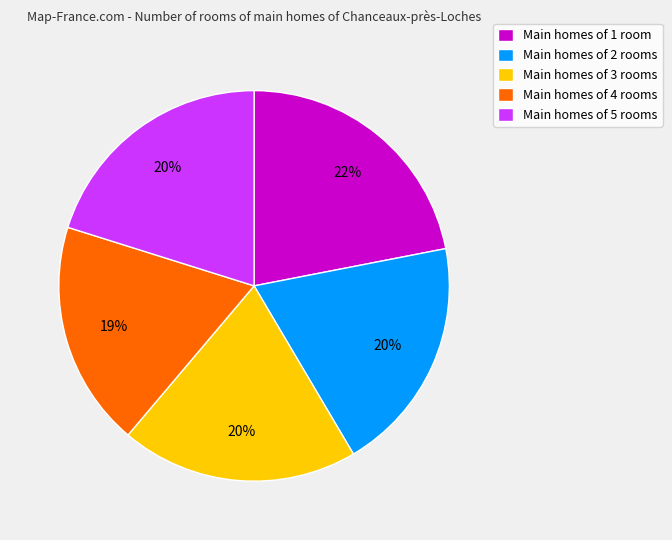

To the nearest percent, what percentage of the pie is Main homes of 3 rooms?

20%